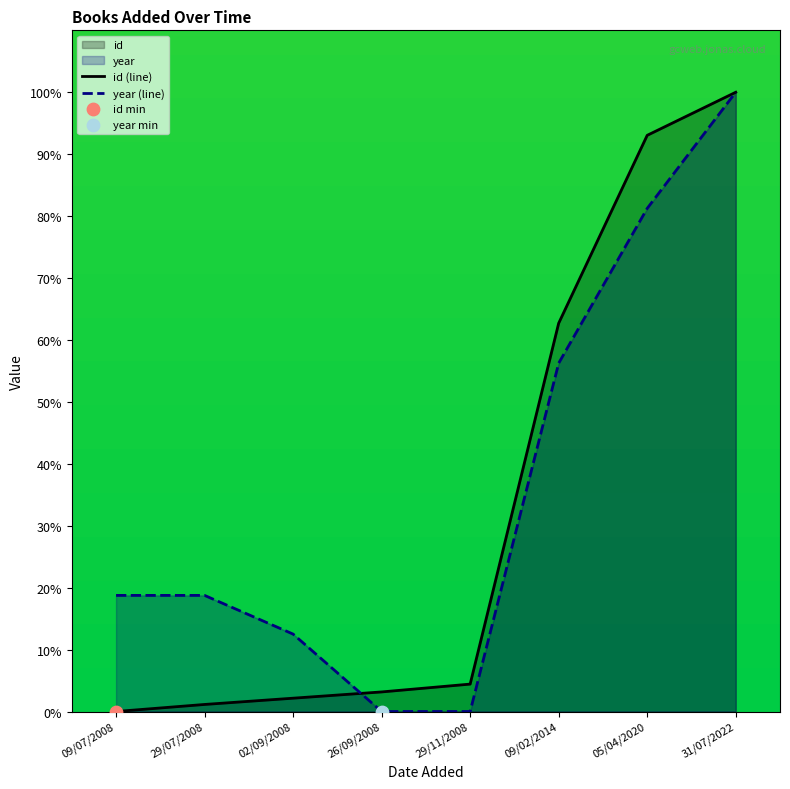

Which series has the largest total across all categories?

year (line)